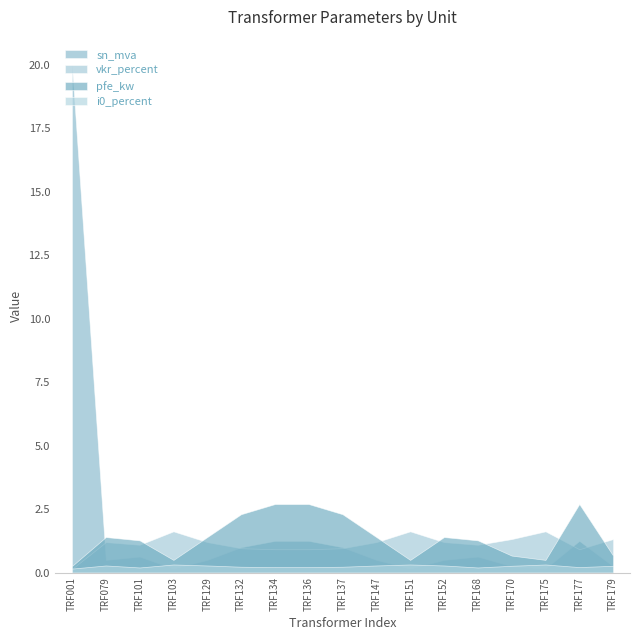

In vkr_percent, how many points are lower than both neighbors (excluding endpoints)?

3